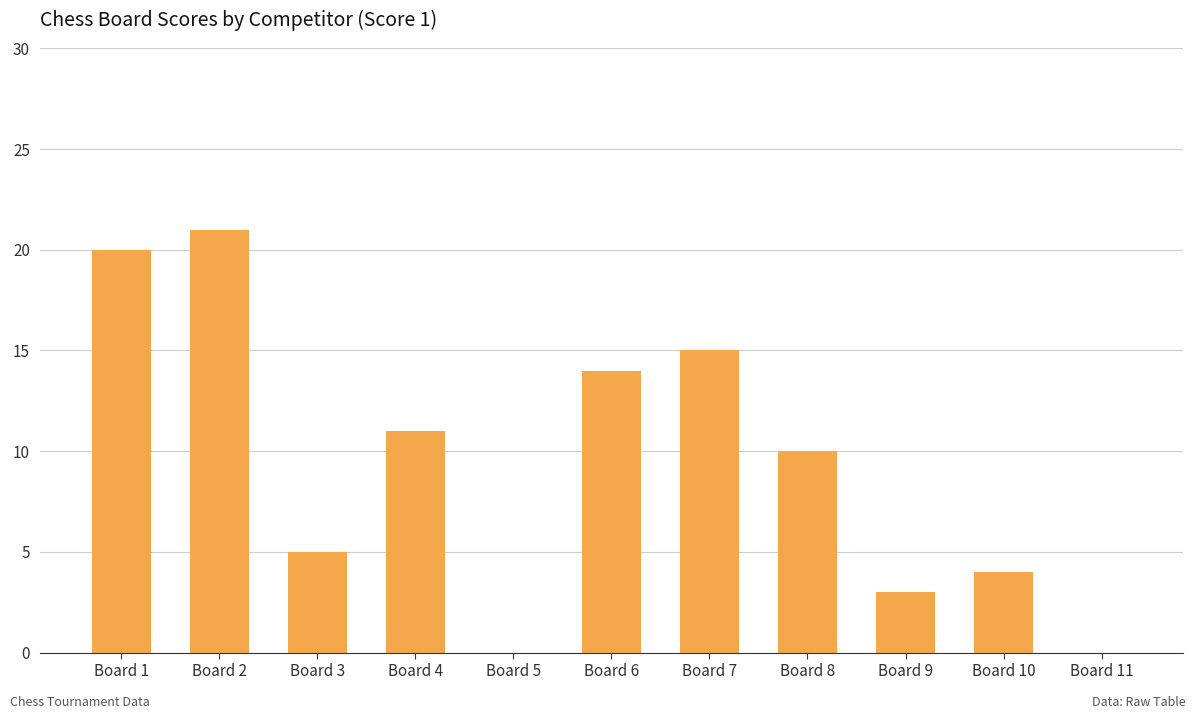

What is the maximum value shown in the chart?

21